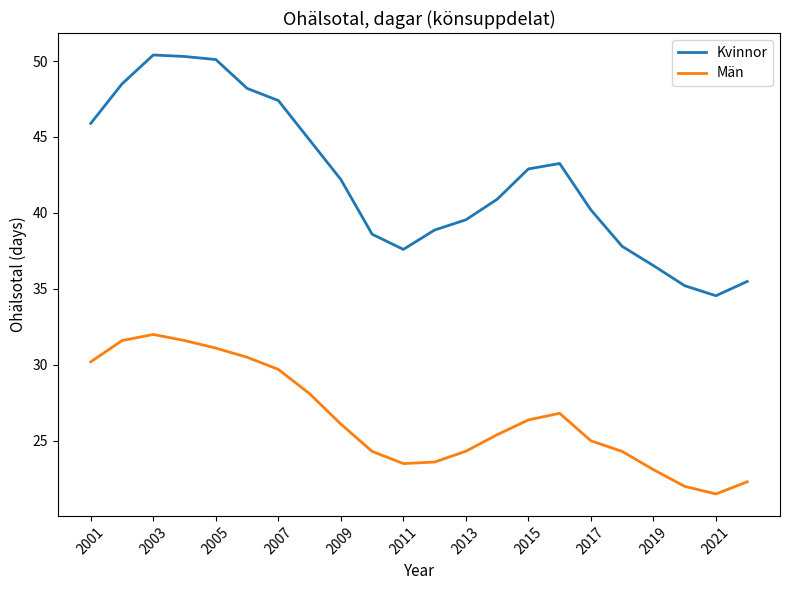

What is the maximum value shown in the chart?

50.4